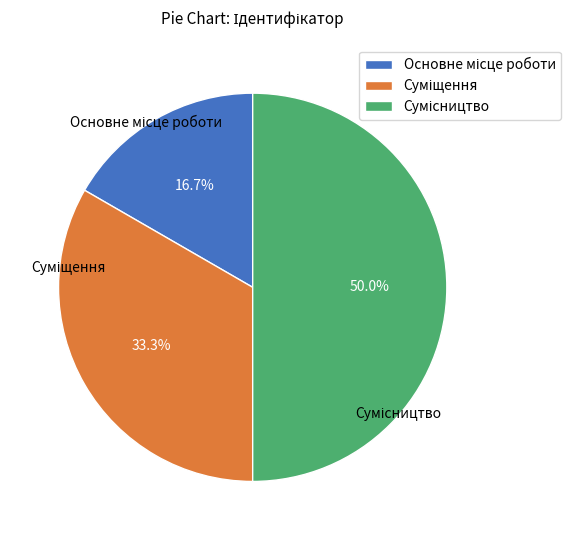

Combined, what portion of the pie is Сумісництво and Суміщення?

83.3%